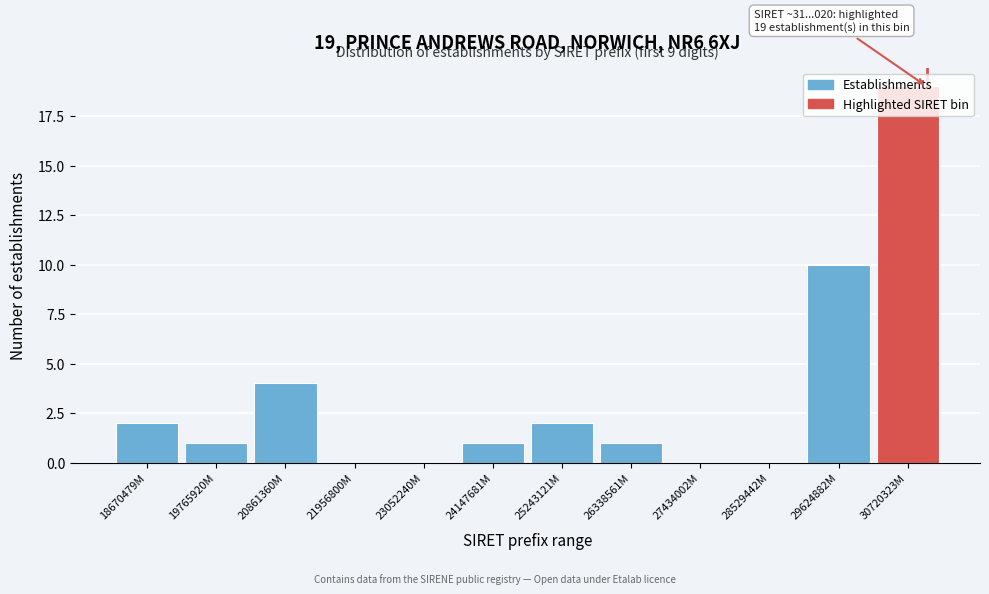

The chart shows a value of 16 at 29624882M. True or false?

False